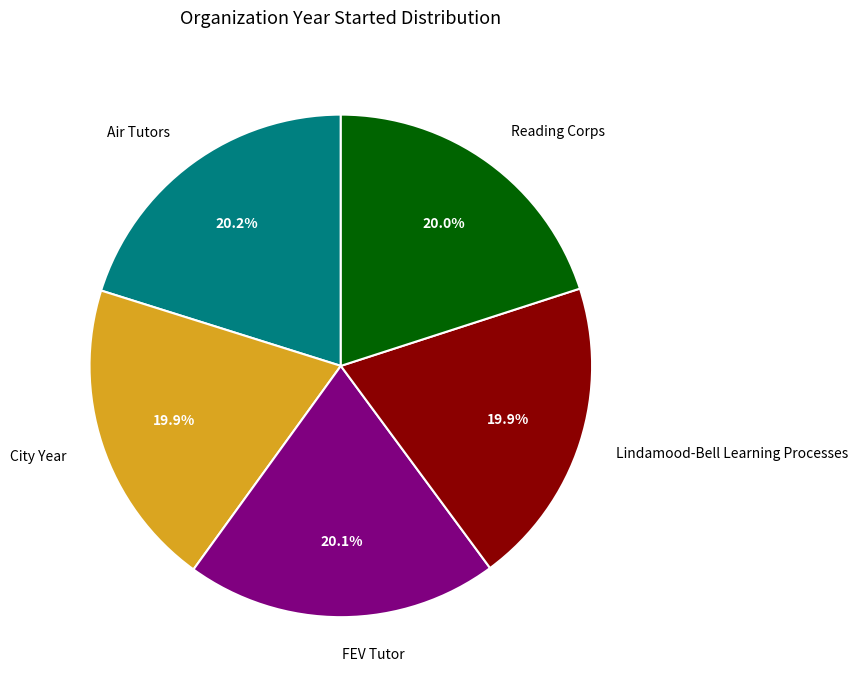

The Lindamood-Bell Learning Processes slice represents 7% of the pie. True or false?

False